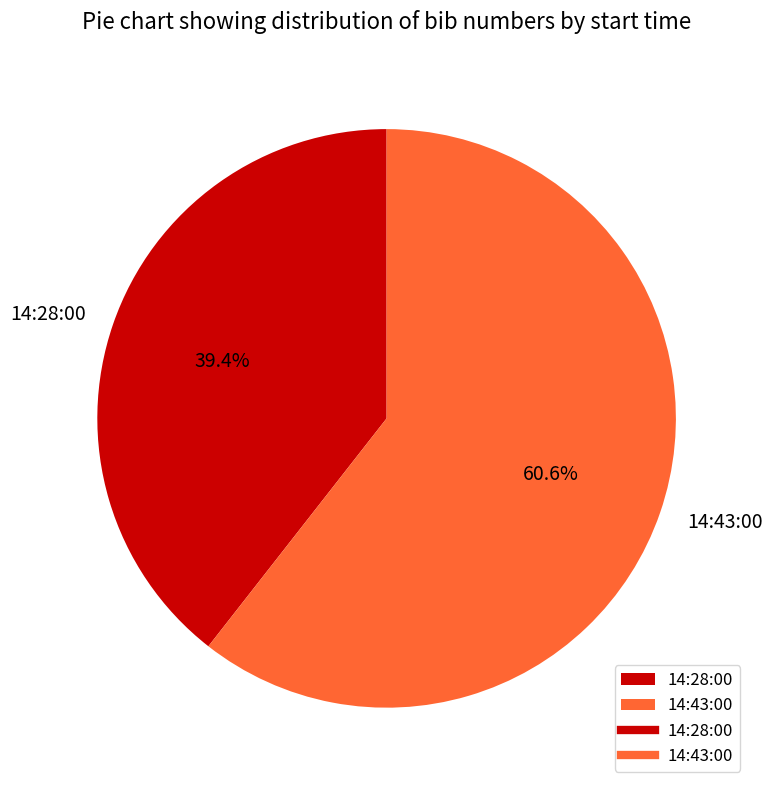

What is the total percentage of 14:28:00 and 14:43:00?

100.0%